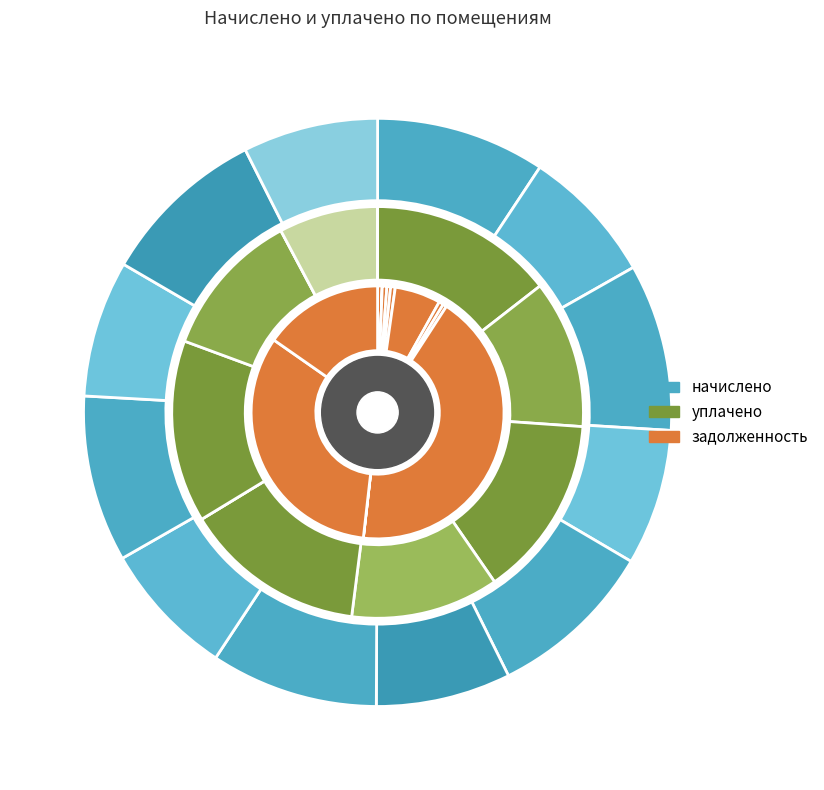

To the nearest percent, what portion does 8 represent?

12%